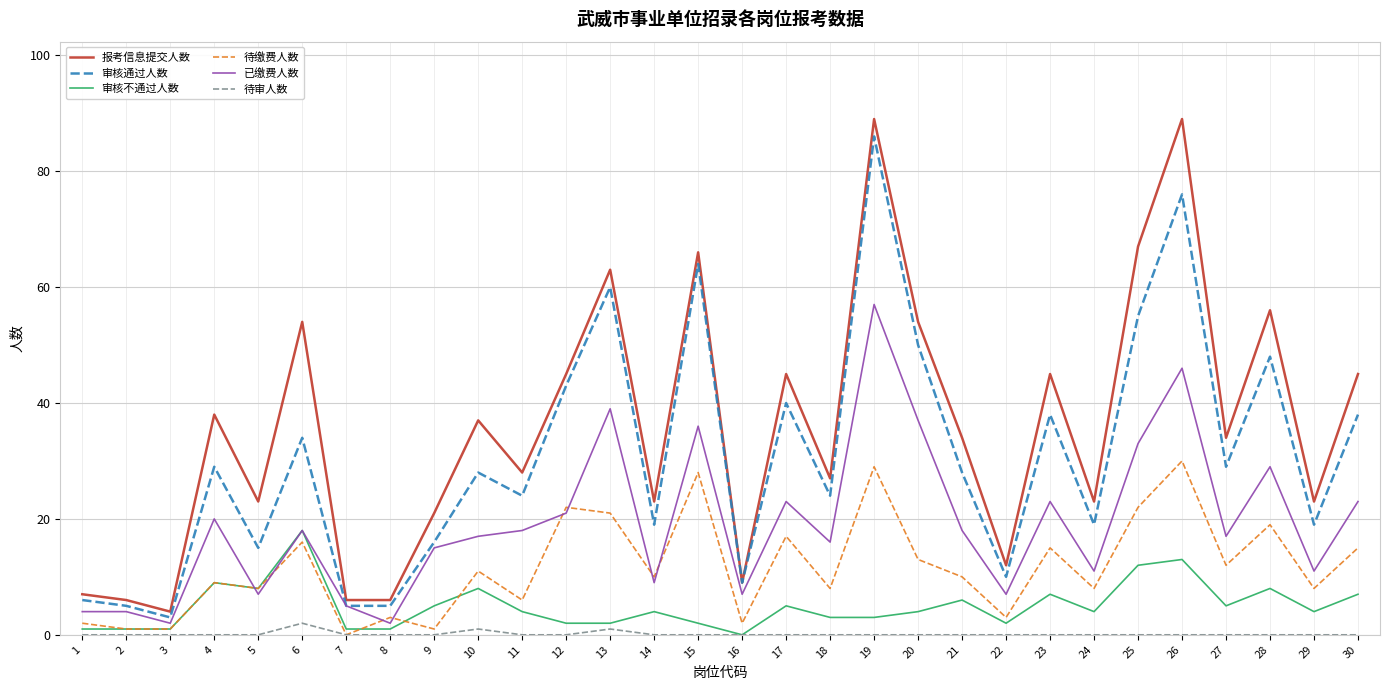

True or false: 报考信息提交人数 and 待审人数 intersect in this chart.

False